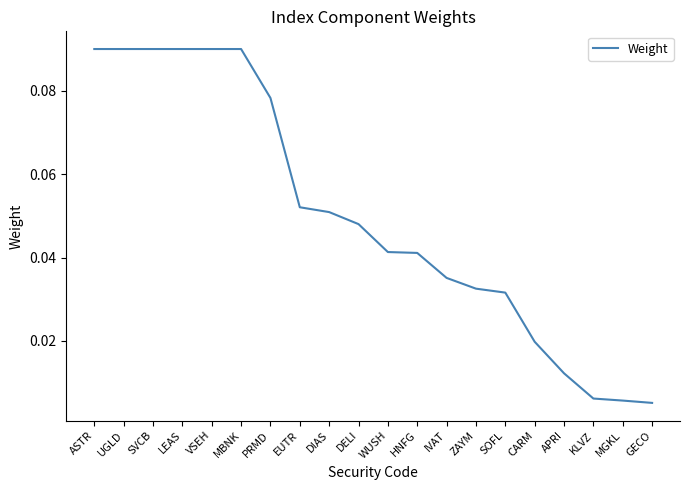

Does the chart display data point markers on the line(s)?

No